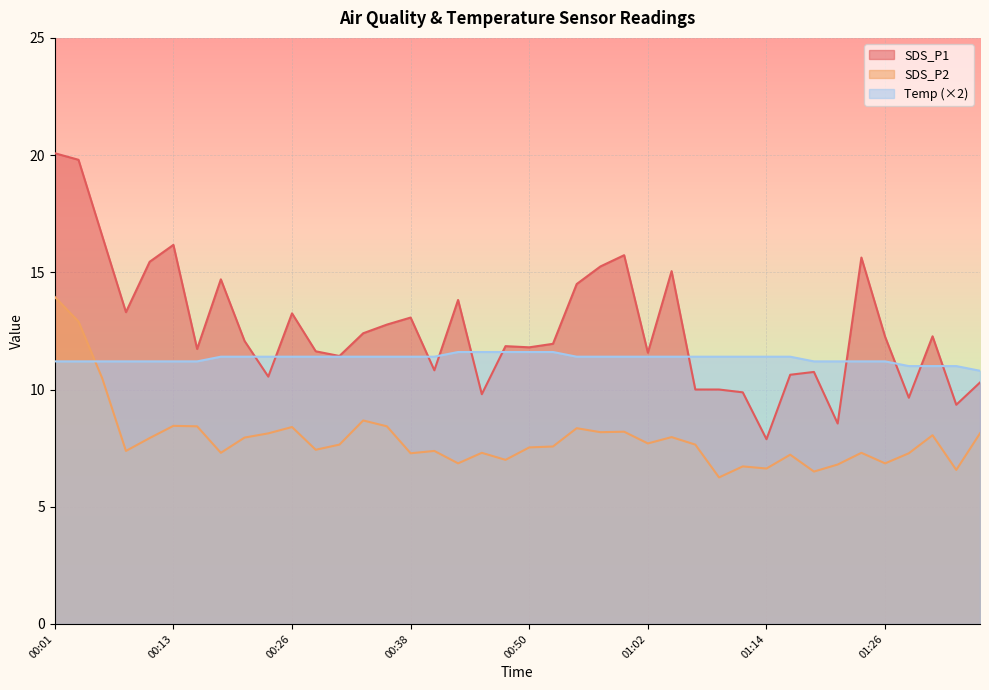

List the labels in order of Temp value, largest first.

00:43, 00:45, 00:47, 00:50, 00:52, 00:18, 00:21, 00:23, 00:26, 00:28, 00:30, 00:33, 00:35, 00:38, 00:40, 00:55, 00:57, 01:00, 01:02, 01:05, 01:07, 01:09, 01:12, 01:14, 01:17, 00:01, 00:04, 00:06, 00:09, 00:11, 00:13, 00:16, 01:19, 01:22, 01:24, 01:26, 01:29, 01:31, 01:34, 01:36